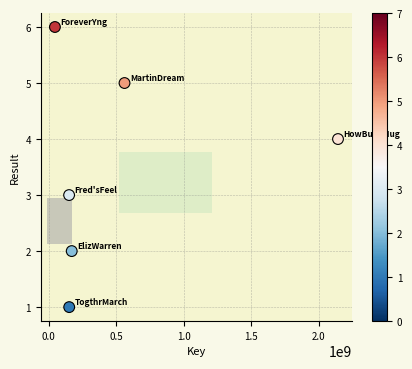

What is the average Y value?

4